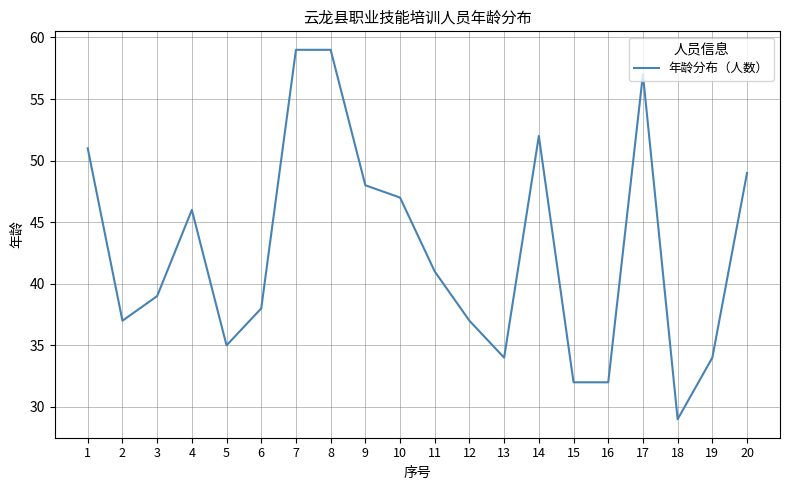

What is the difference between the maximum and second lowest values?

27